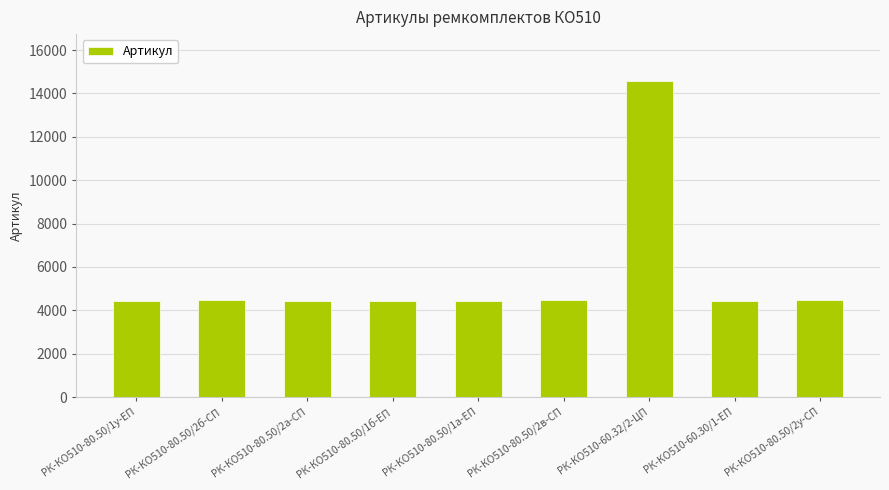

What is the label of the 6th bar from the right?

РК-КО510-80.50/1б-ЕП